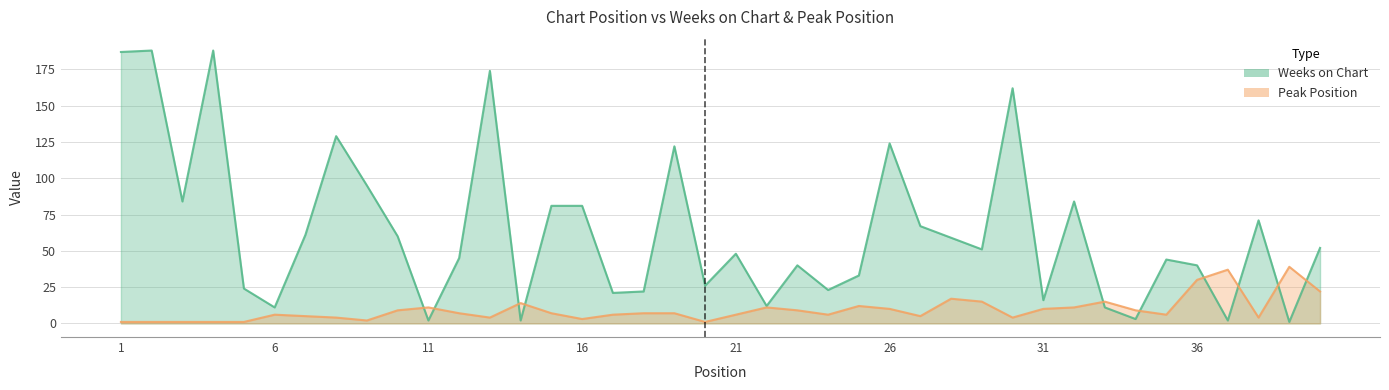

What is the value of the Peak Position point at the 12th from the left?

7